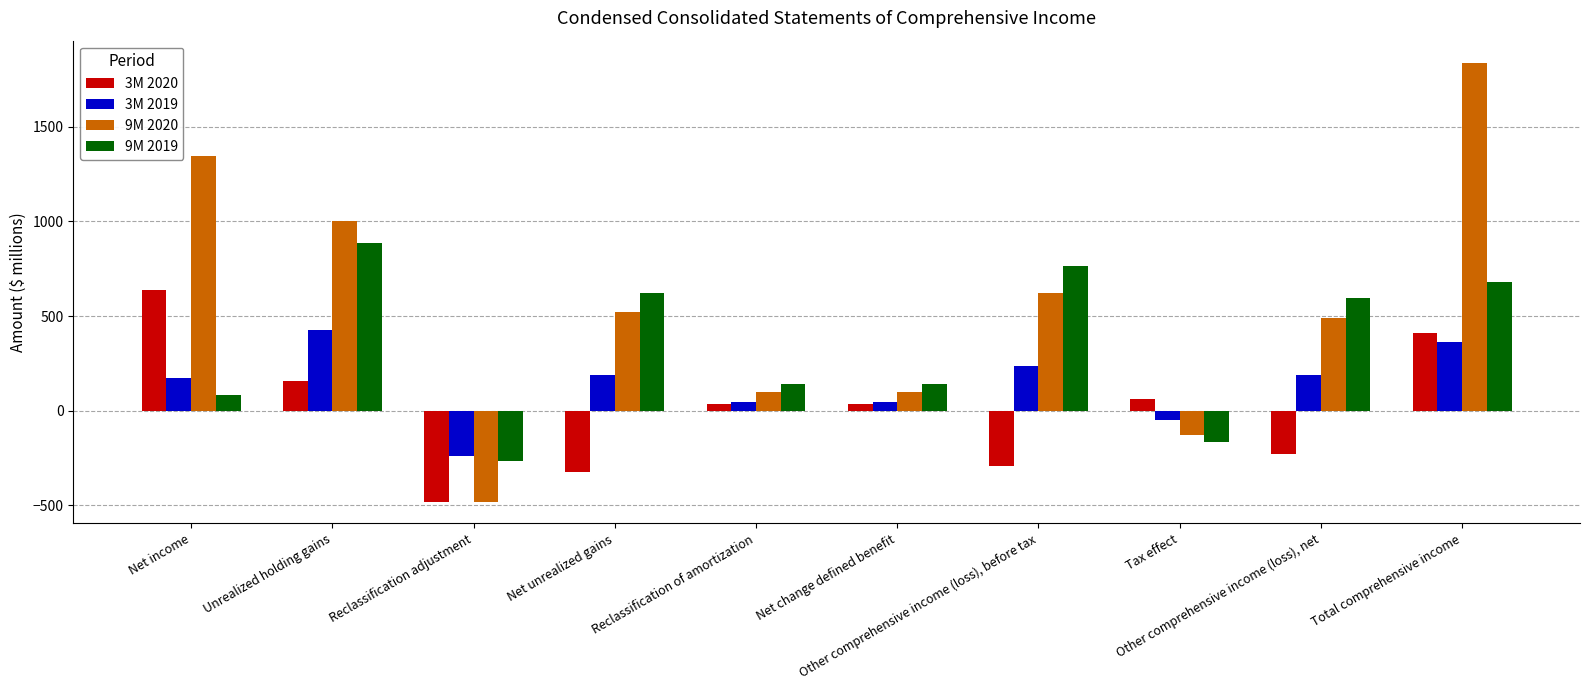

What position from the right is Reclassification of amortization?

6